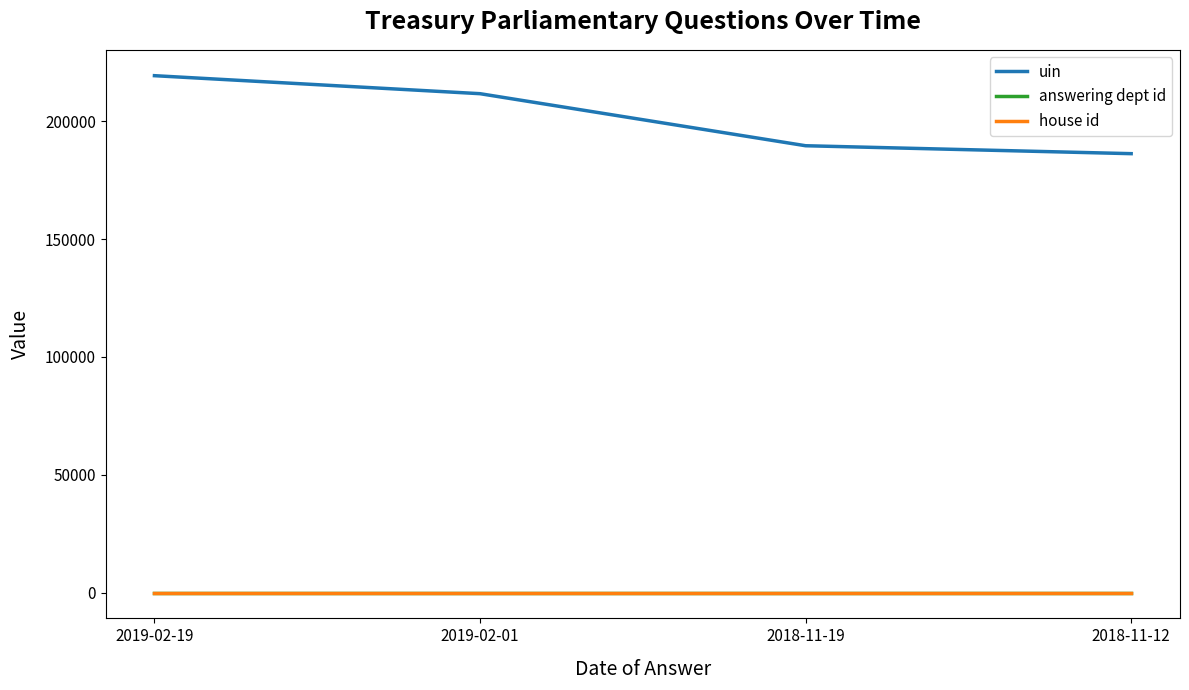

Is it true that answering dept id equals 14 at 2018-11-19?

True